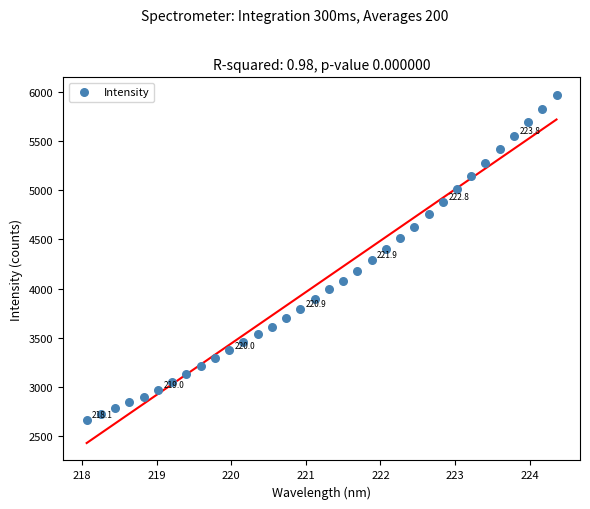

What is the range of Y values (max minus min)?

3311.1